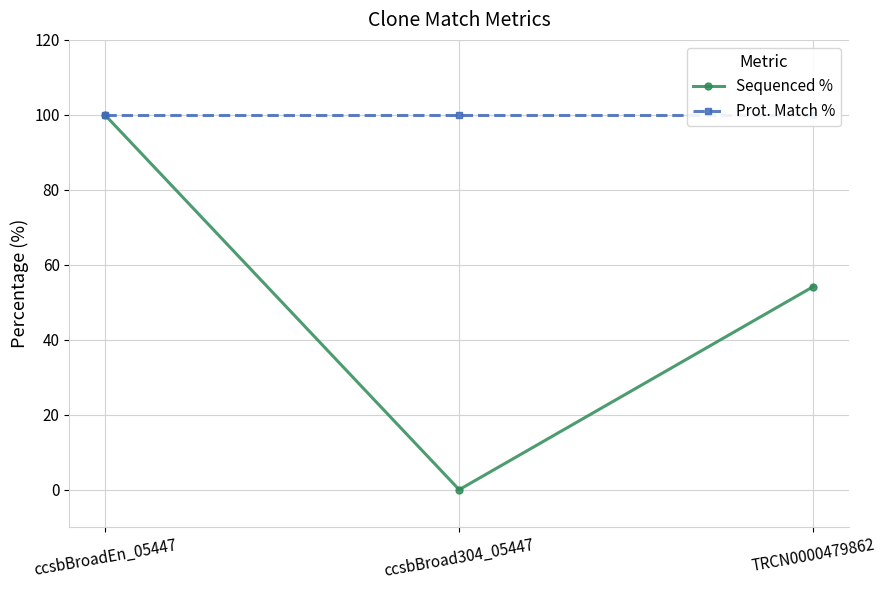

Reading left to right, what are all the values shown in this chart?

Sequenced %: 100.0	0.0	54.2
Prot. Match %: 100.0	100.0	100.0